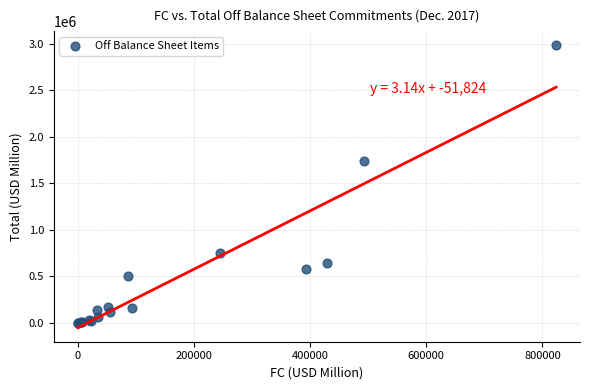

What Y value in the scatter plot is closest to 1491755?

1733986.5